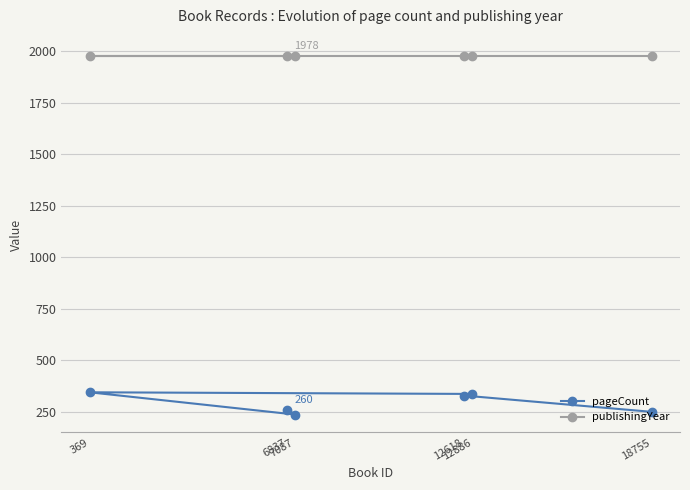

Which label corresponds to the smallest value in the chart?

7087